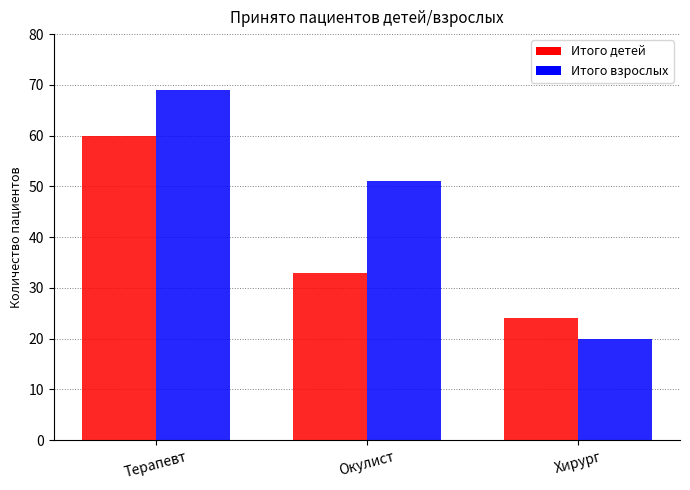

True or false: Итого взрослых has a value of 6 at Хирург.

False